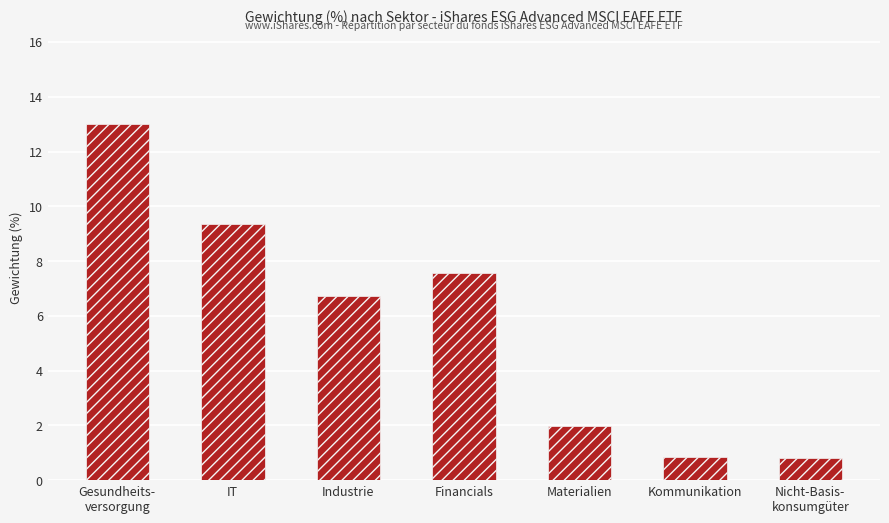

Reading left to right, transcribe all the data shown in this chart.

13.0	9.4	6.7	7.6	2.0	0.8	0.8